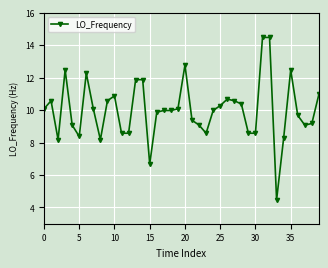

How many values are below 9?

11